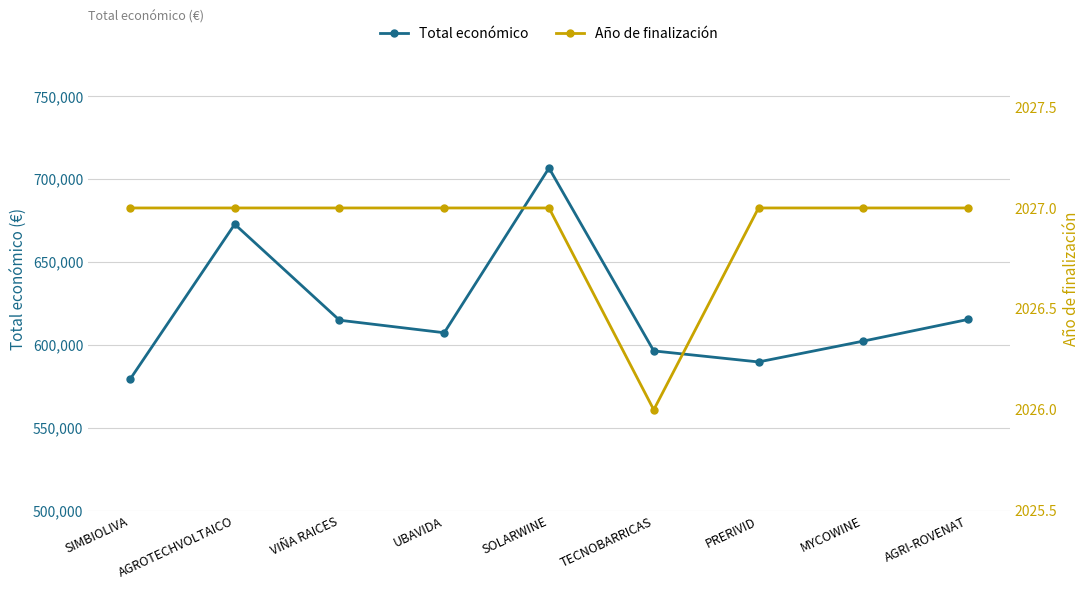

What is the minimum value shown in the chart?

2026.0